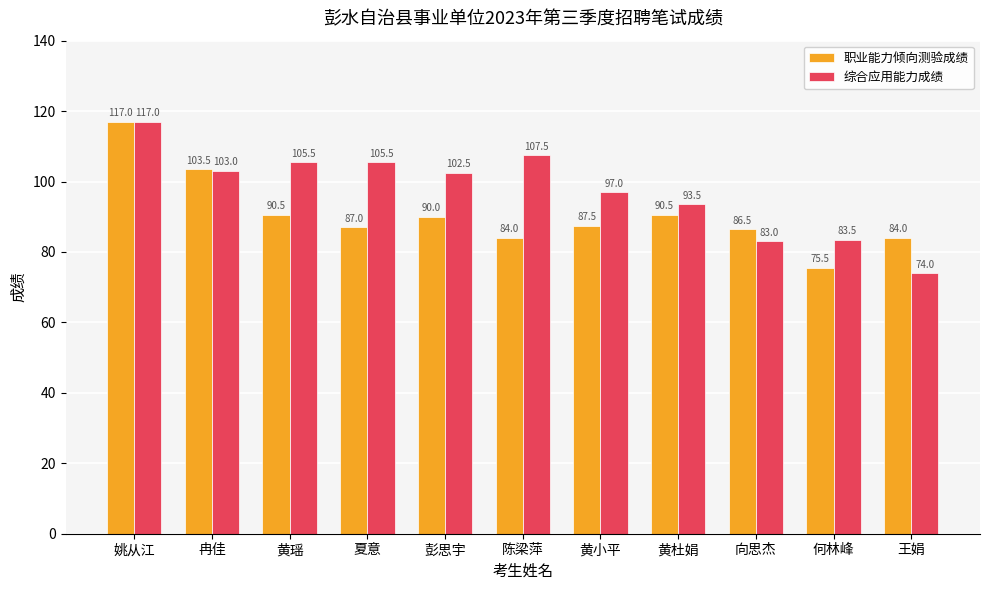

What is the difference between the maximum and minimum values in the 职业能力倾向测验成绩 series?

41.5